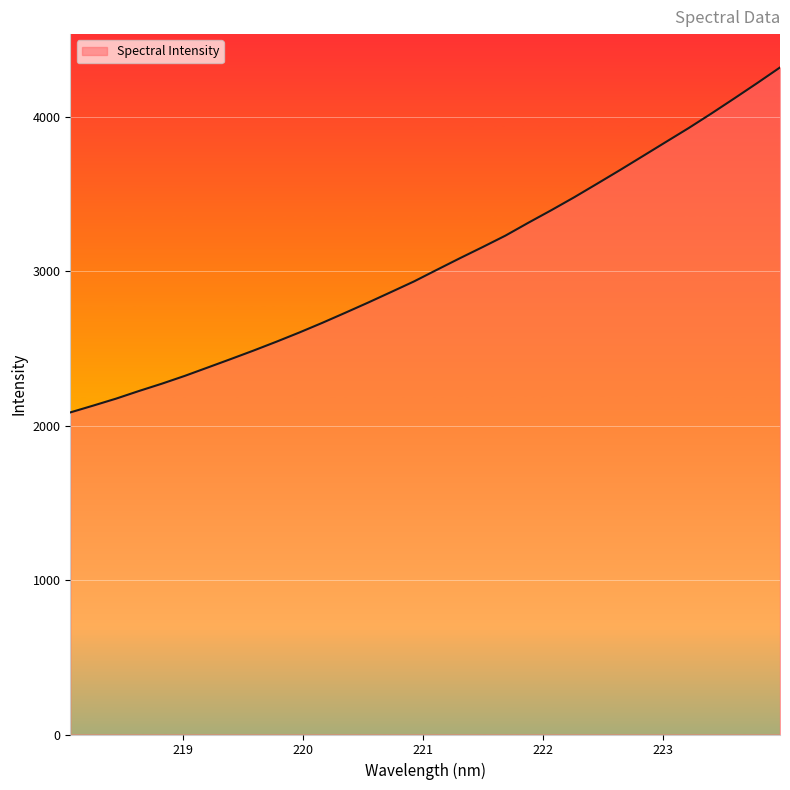

What is the smallest value displayed?

2086.2